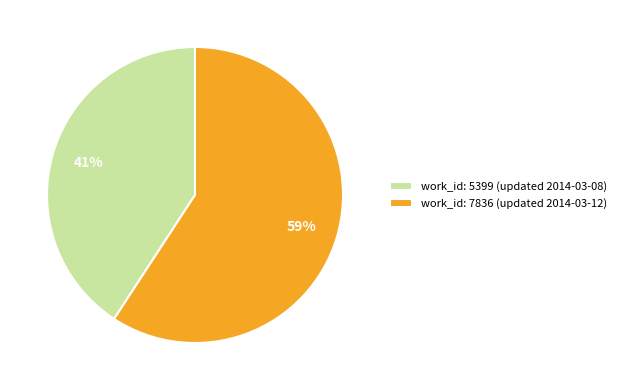

What is the ratio of the value at work_id: 5399 (updated 2014-03-08) to the value at work_id: 7836 (updated 2014-03-12)?

0.7